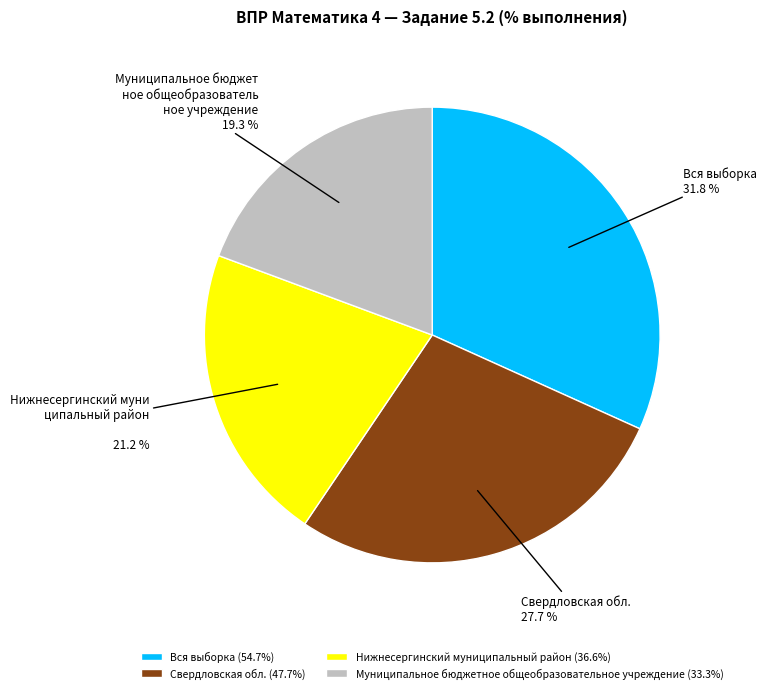

Does Свердловская обл. account for over 50% of the chart?

No